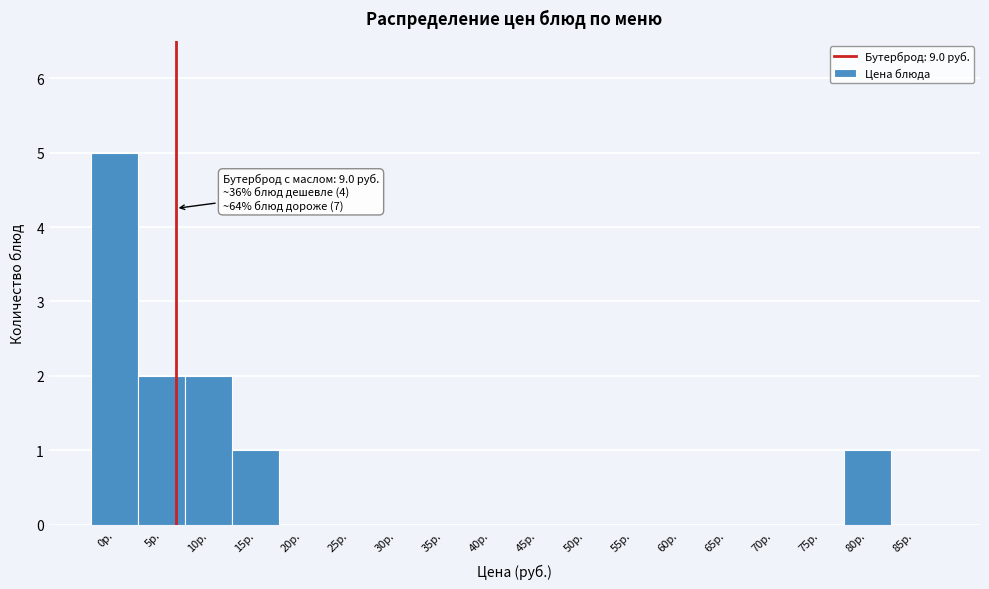

Reading right to left, extract all data points from this chart.

85р.=0	80р.=1	75р.=0	70р.=0	65р.=0	60р.=0	55р.=0	50р.=0	45р.=0	40р.=0	35р.=0	30р.=0	25р.=0	20р.=0	15р.=1	10р.=2	5р.=2	0р.=5